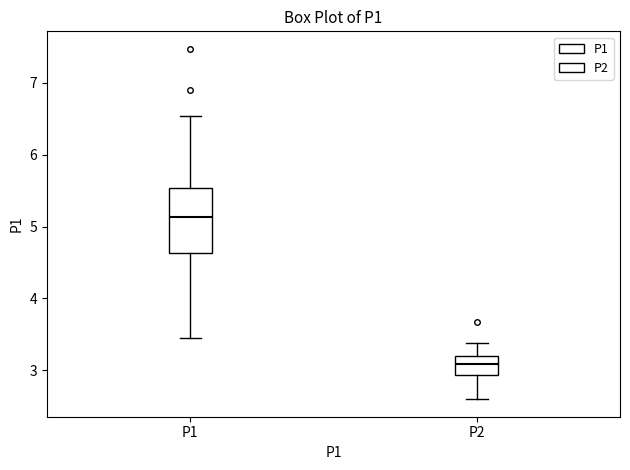

Reading left to right, read every box against the y-axis: the position of its median line, the range the box covers, and the ends of its whiskers. The values are not printed on the chart, so give them approximately, as read against the axis.

P1: median 5.1, box 4.6 to 5.5, whiskers 3.5 to 6.5
P2: median 3.1, box 2.9 to 3.2, whiskers 2.6 to 3.4